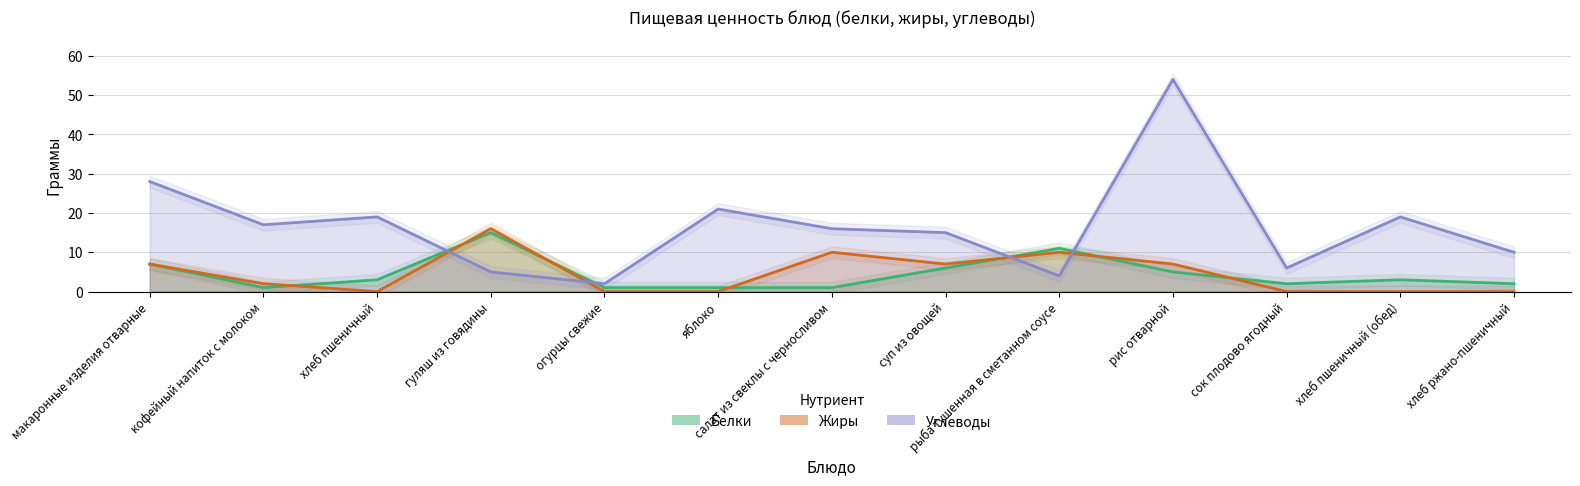

List the labels in order of Жиры value, smallest first.

хлеб пшеничный, огурцы свежие, яблоко, сок плодово ягодный, хлеб пшеничный (обед), хлеб ржано-пшеничный, кофейный напиток с молоком, макаронные изделия отварные, суп из овощей, рис отварной, салат из свеклы с черносливом, рыба тушенная в сметанном соусе, гуляш из говядины